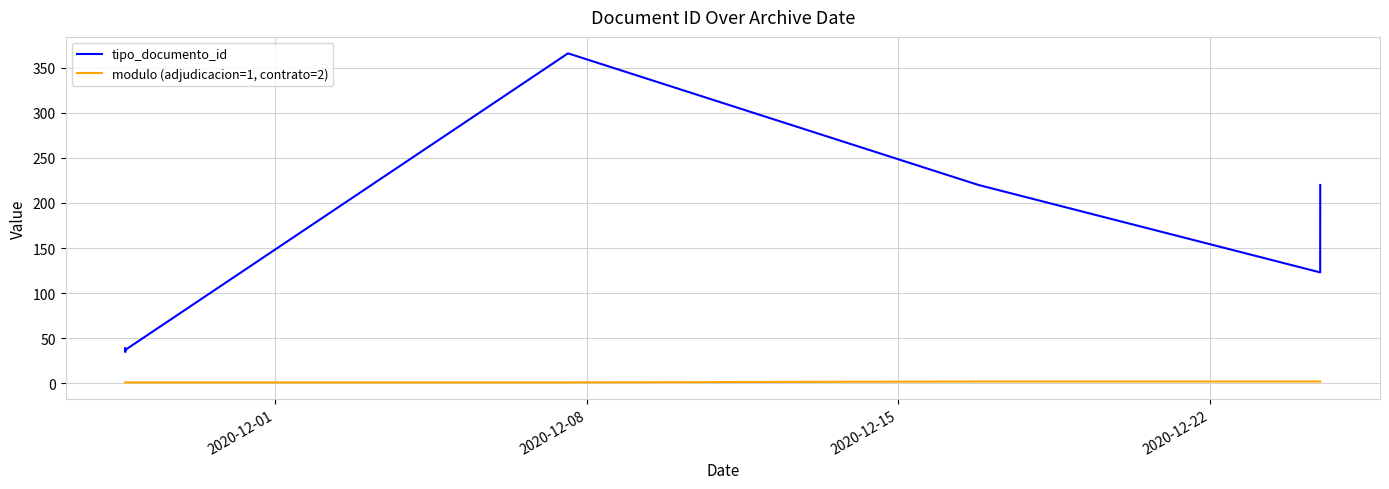

How many lines are shown in the chart?

2